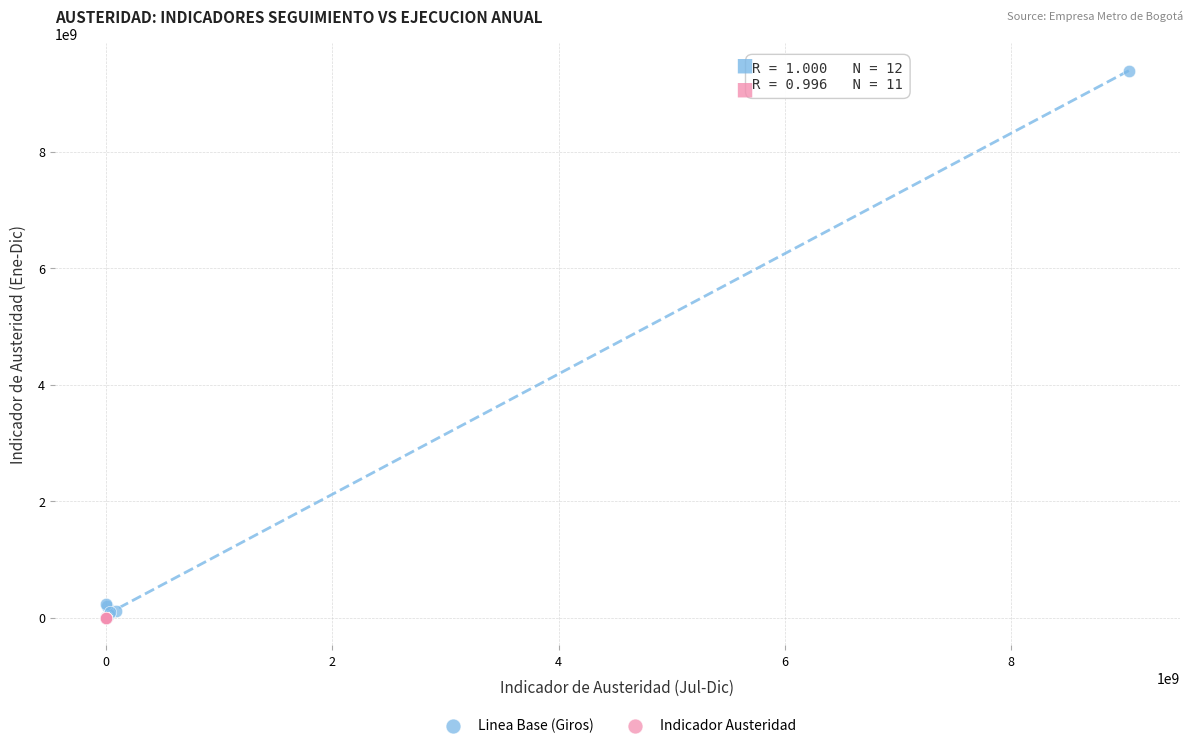

Which series has the widest spread of Y values?

Linea Base (Giros)